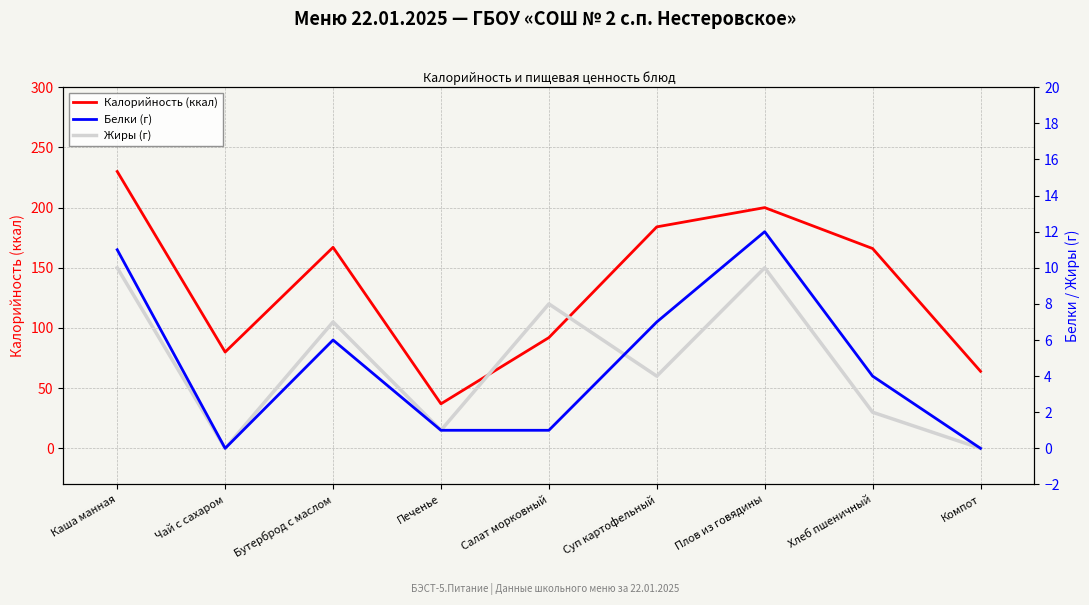

True or false: Белки (г) has more than 2 interior local peaks.

False